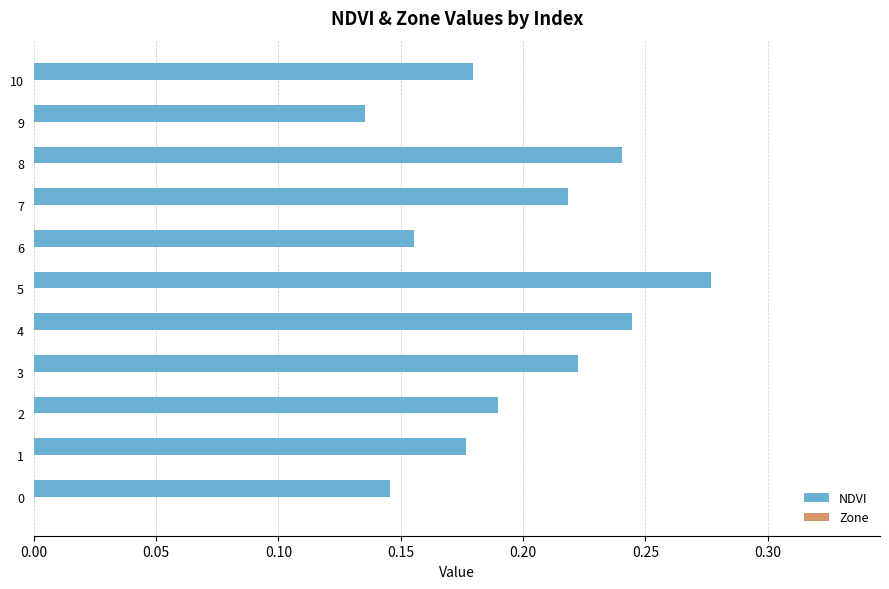

Count the values in the range 0 to 1.

11